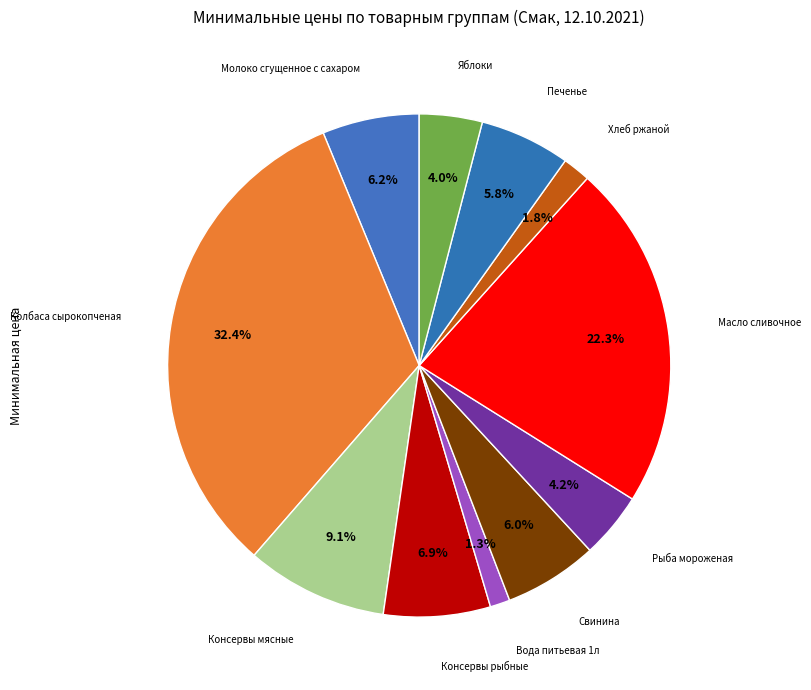

What percentage do Консервы рыбные and Свинина together represent?

12.9%